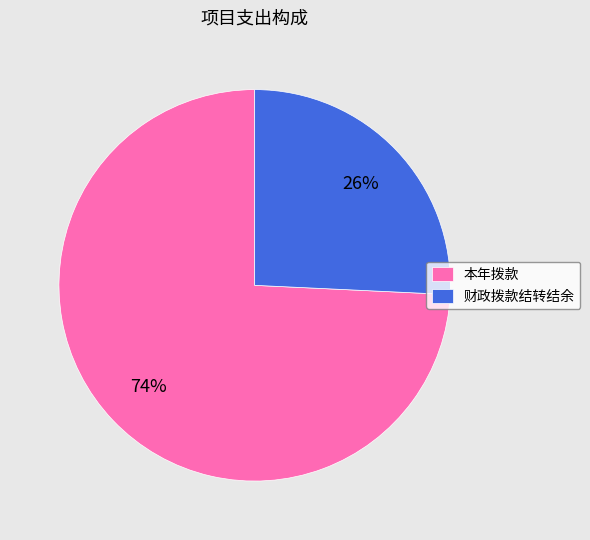

Which slice represents more than half of the pie?

本年拨款